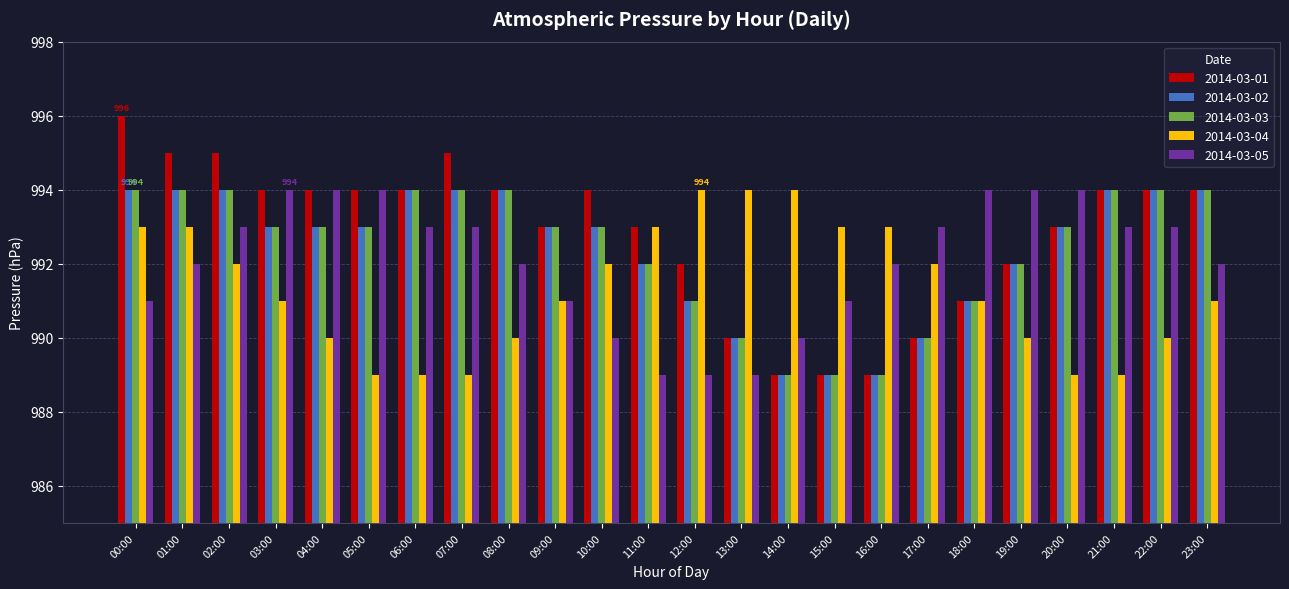

What is the value of the 2014-03-04 bar at the 18th from the left?

992